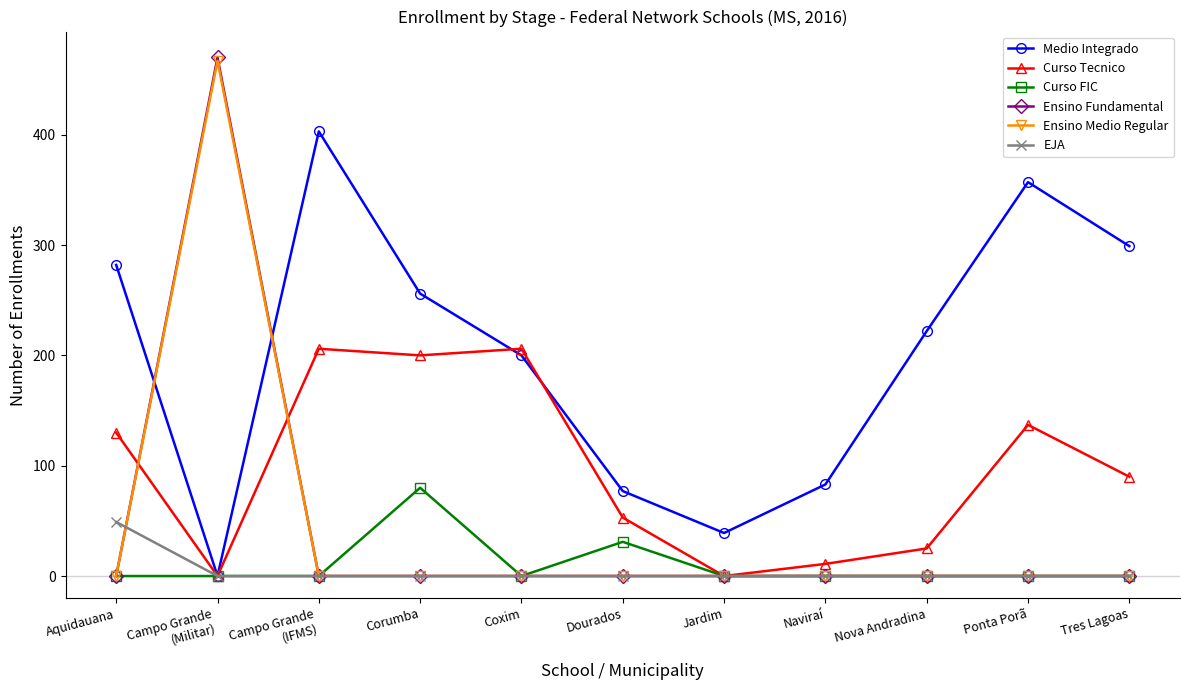

Reading left to right, extract all data points from this chart.

Medio Integrado: 282	0	403	256	200	77	39	83	222	357	299
Curso Tecnico: 130	0	206	200	206	53	0	11	25	137	90
Curso FIC: 0	0	0	80	0	31	0	0	0	0	0
Ensino Fundamental: 0	470	0	0	0	0	0	0	0	0	0
Ensino Medio Regular: 0	467	0	0	0	0	0	0	0	0	0
EJA: 49	0	0	0	0	0	0	0	0	0	0